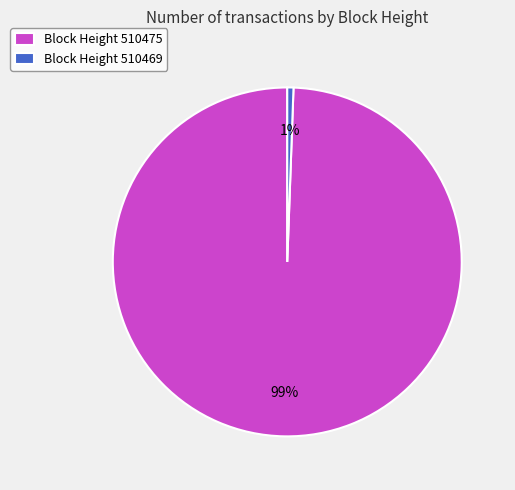

To the nearest percent, what percentage of the pie is Block Height 510469?

1%